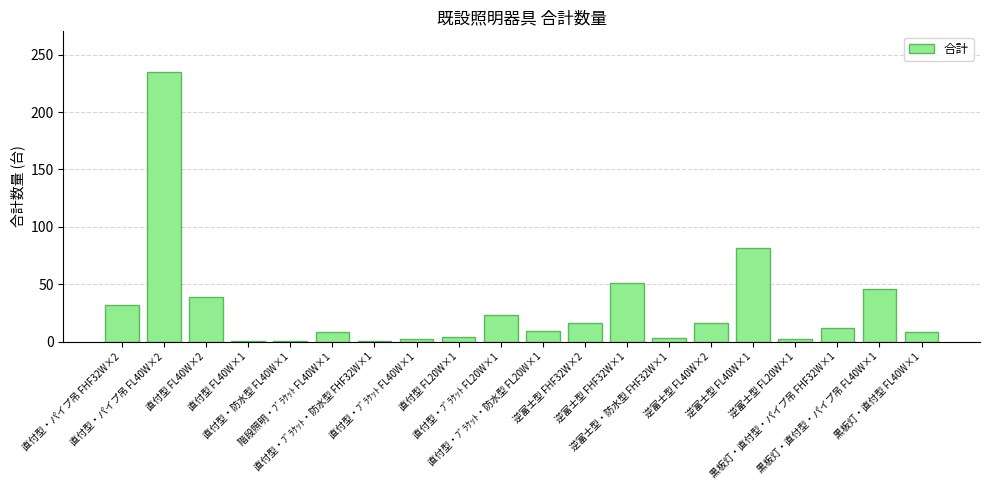

What is the ratio of the value at 逆富士型 FL40W×2 to the value at 黒板灯・直付型・パイプ吊 FHF32W×1?

1.3